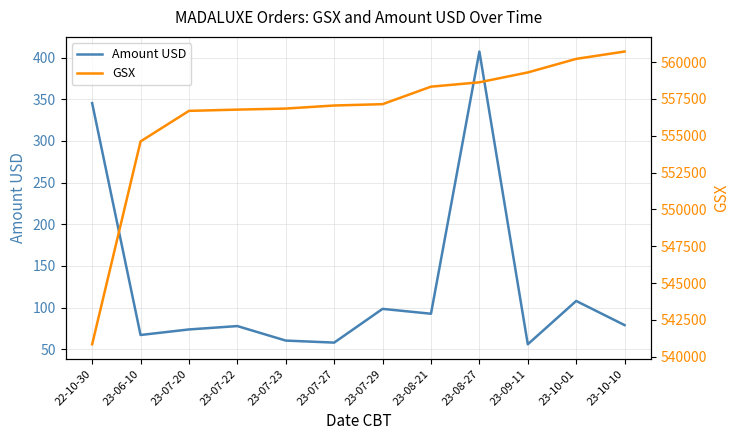

Which category has the highest value in the Amount USD series?

23-08-27